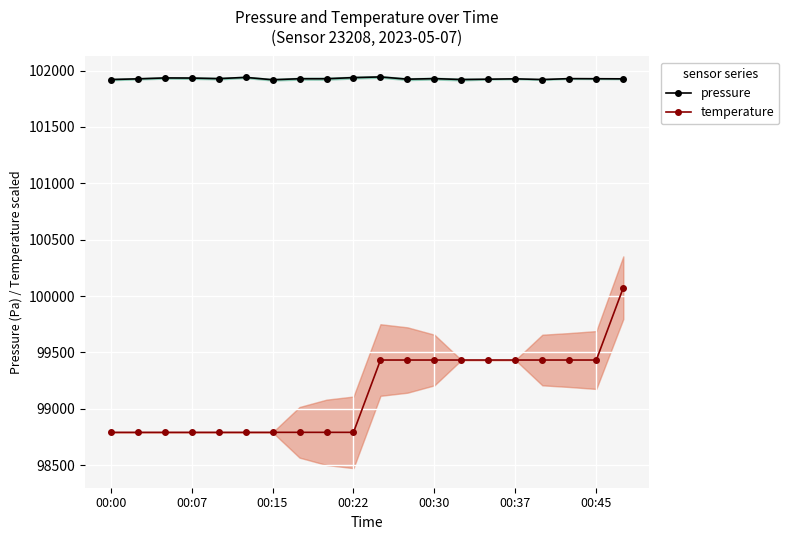

True or false: pressure and temperature cross at least once.

False